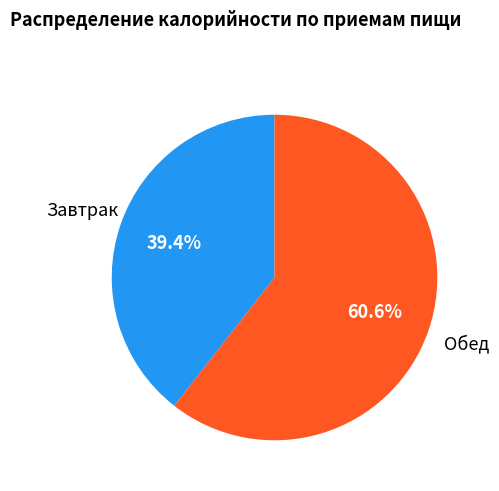

Rank the categories by value from highest to lowest.

Обед, Завтрак